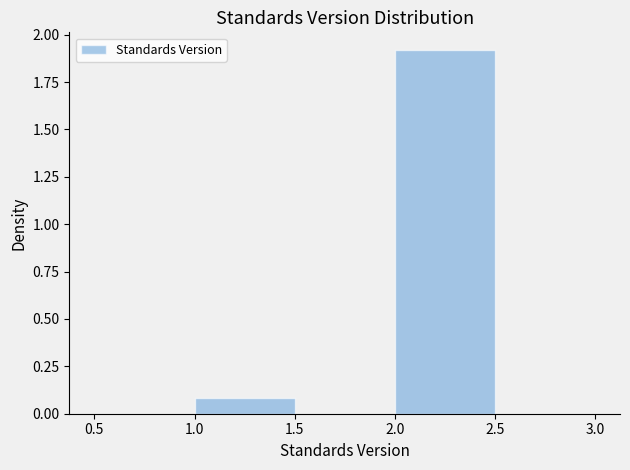

Reading left to right, list every bar in this chart as the range it spans on the x-axis followed by its height. The values are not printed on the chart, so give them approximately, as read against the axis.

0.5 to 1.0: 0
1.0 to 1.5: 0.1
1.5 to 2.0: 0
2.0 to 2.5: 1.9
2.5 to 3.0: 0